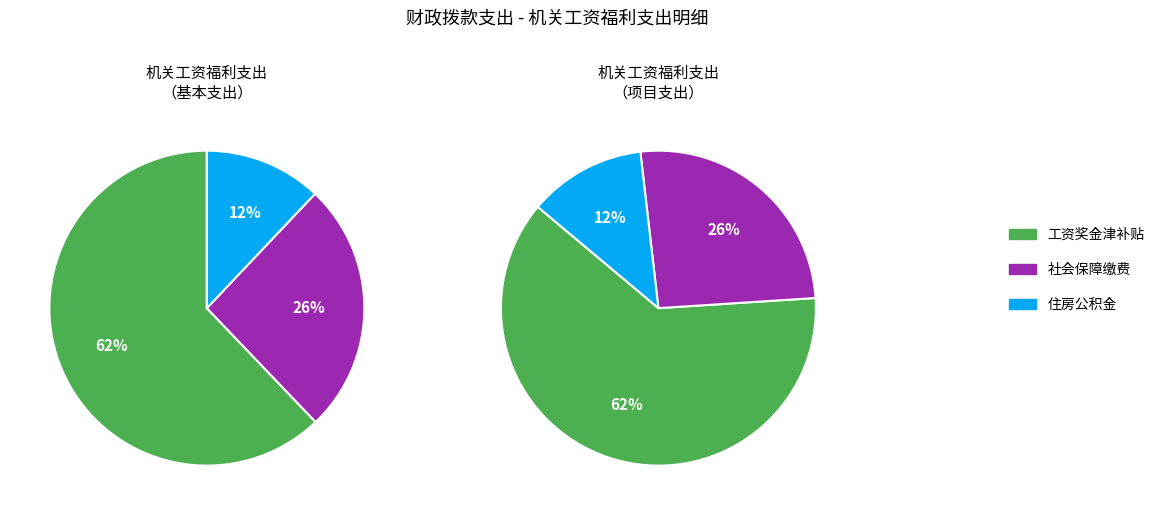

The 工资奖金津补贴 slice represents 57% of the pie. True or false?

False